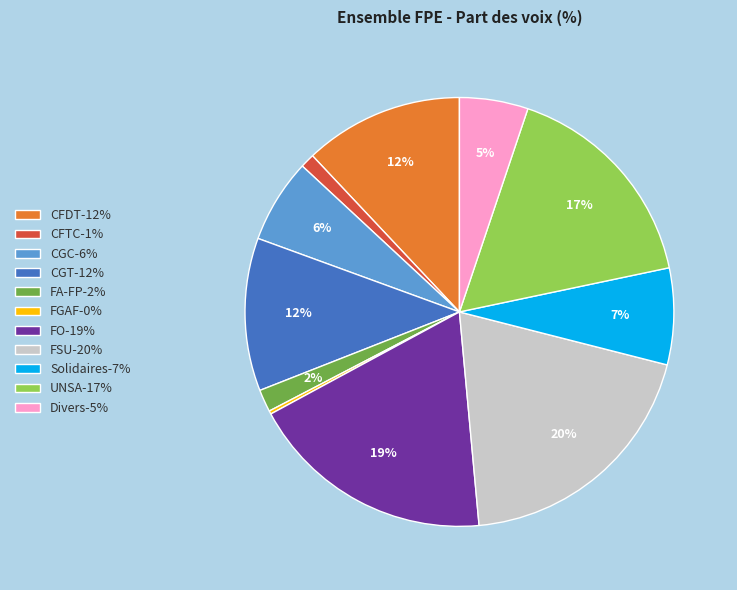

Does any single category account for the majority?

No